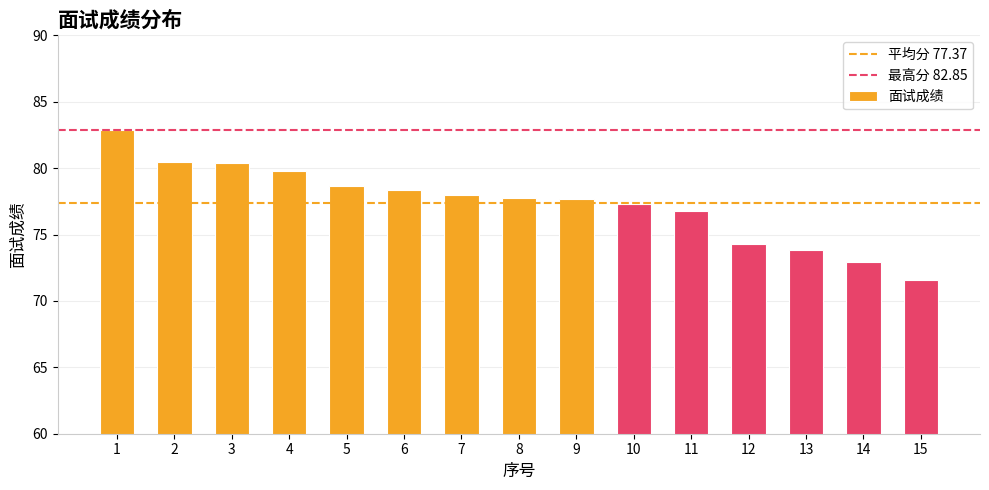

What value does the data have at 12?

74.3